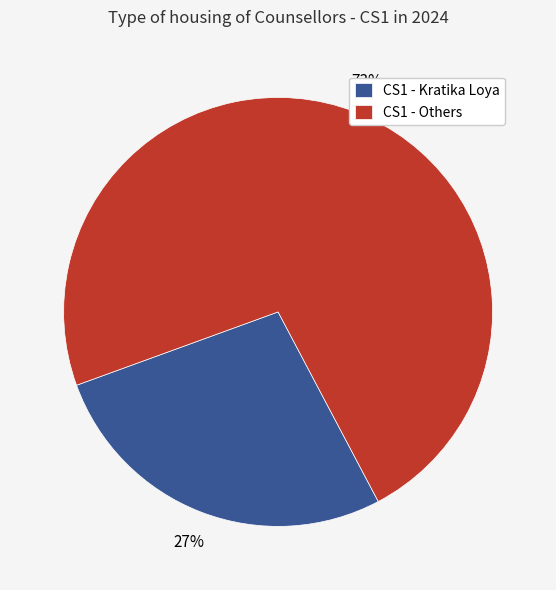

Is it true that CS1 - Others is 61% of the pie?

False